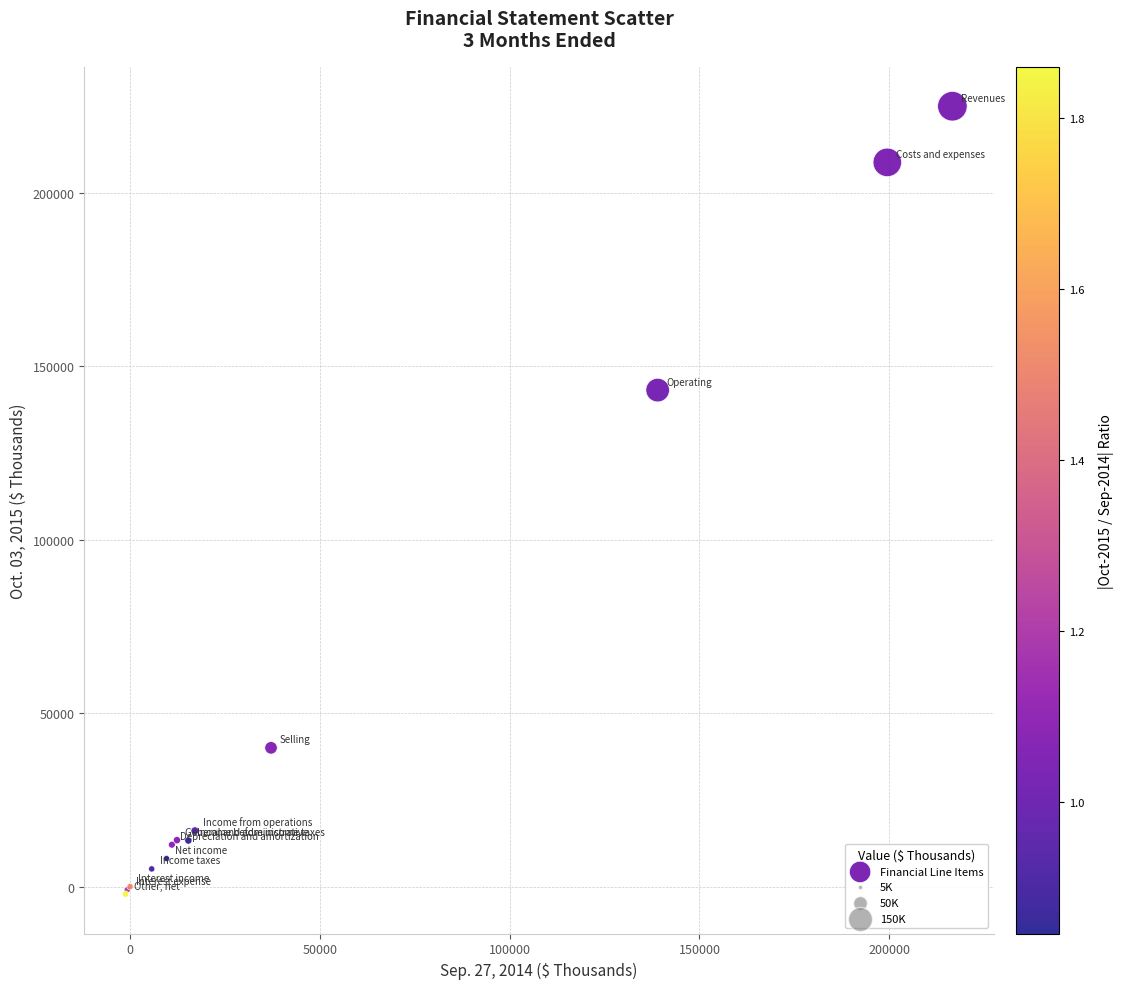

What Y value in the scatter plot is closest to 111456?

143173